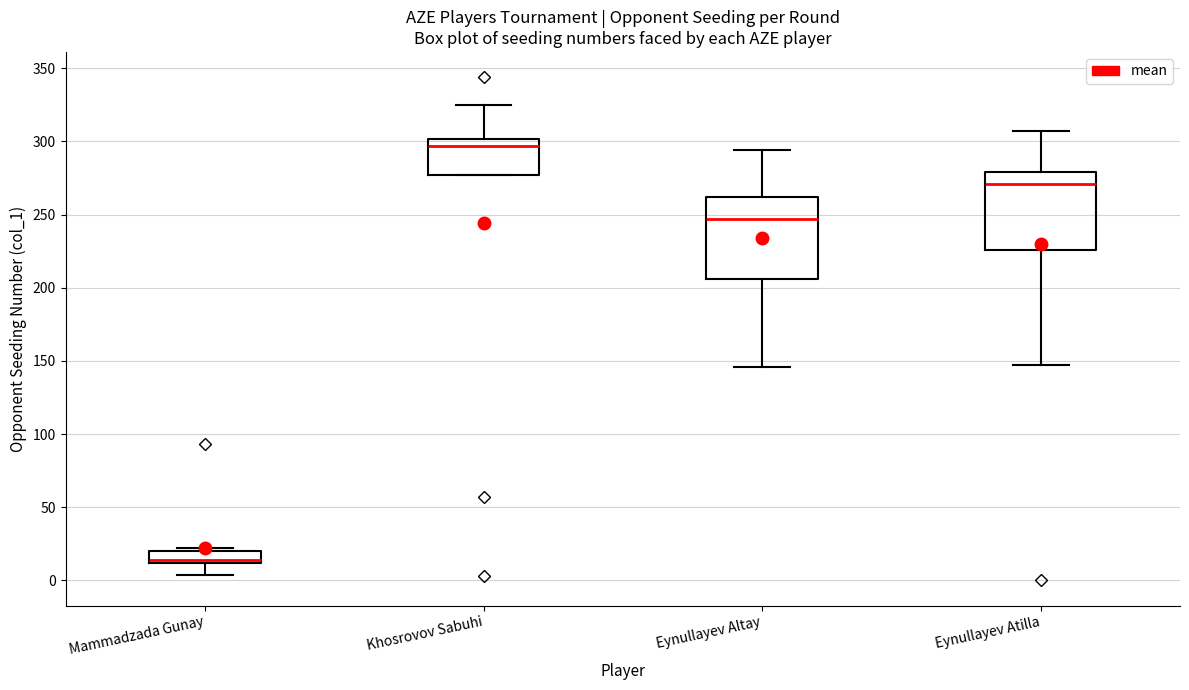

Which box has the highest median line?

Khosrovov Sabuhi